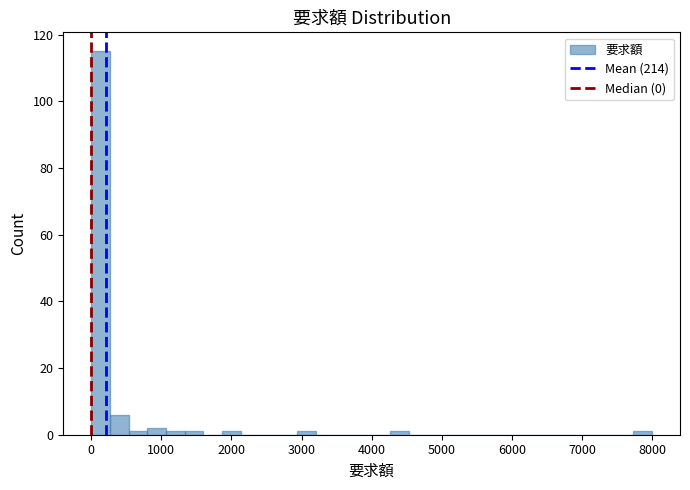

Around what value on the x-axis is the tallest bar? Give the approximate position of its centre, as read against the axis.

100